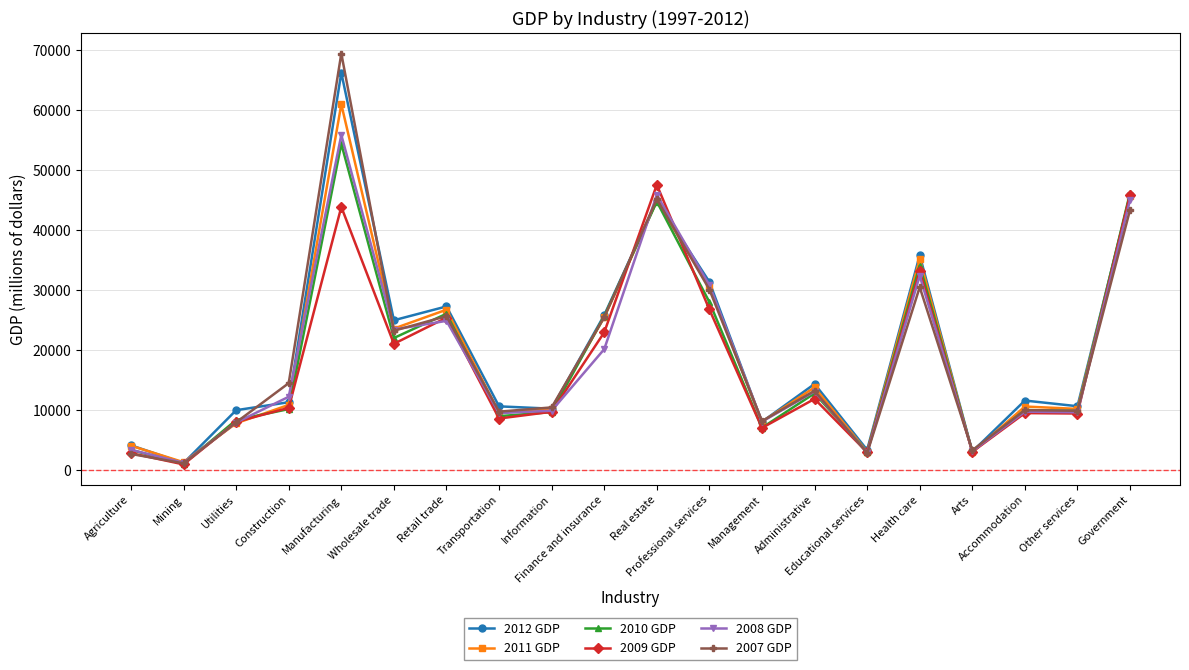

What are all the series names shown in the legend?

2012 GDP, 2011 GDP, 2010 GDP, 2009 GDP, 2008 GDP, 2007 GDP